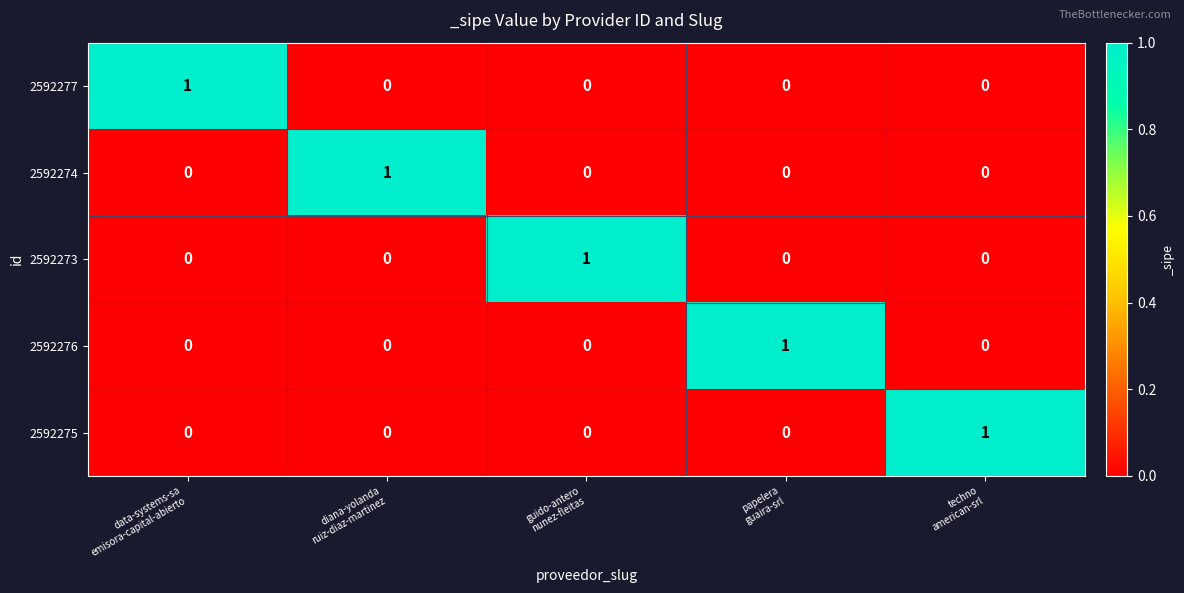

Reading left to right, list all the values displayed in this chart.

2592277: 1	0	0	0	0
2592274: 0	1	0	0	0
2592273: 0	0	1	0	0
2592276: 0	0	0	1	0
2592275: 0	0	0	0	1